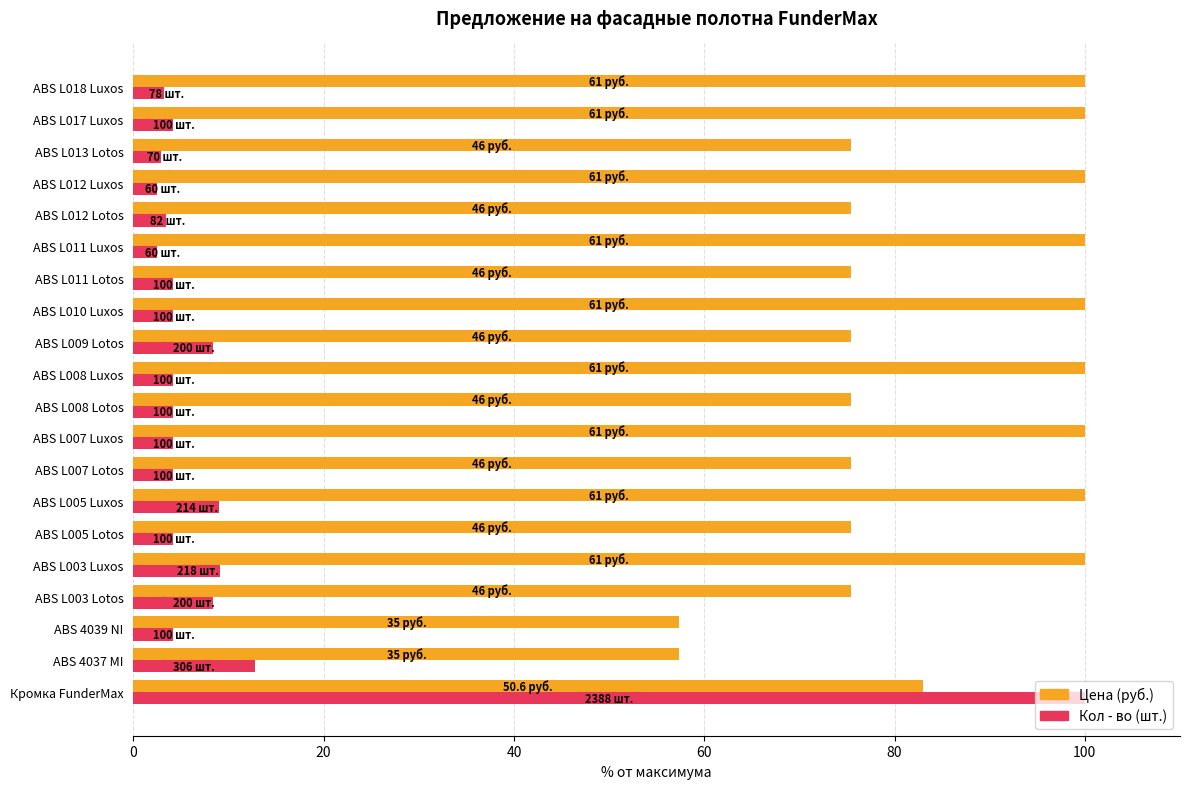

What is the greatest value displayed?

100.0